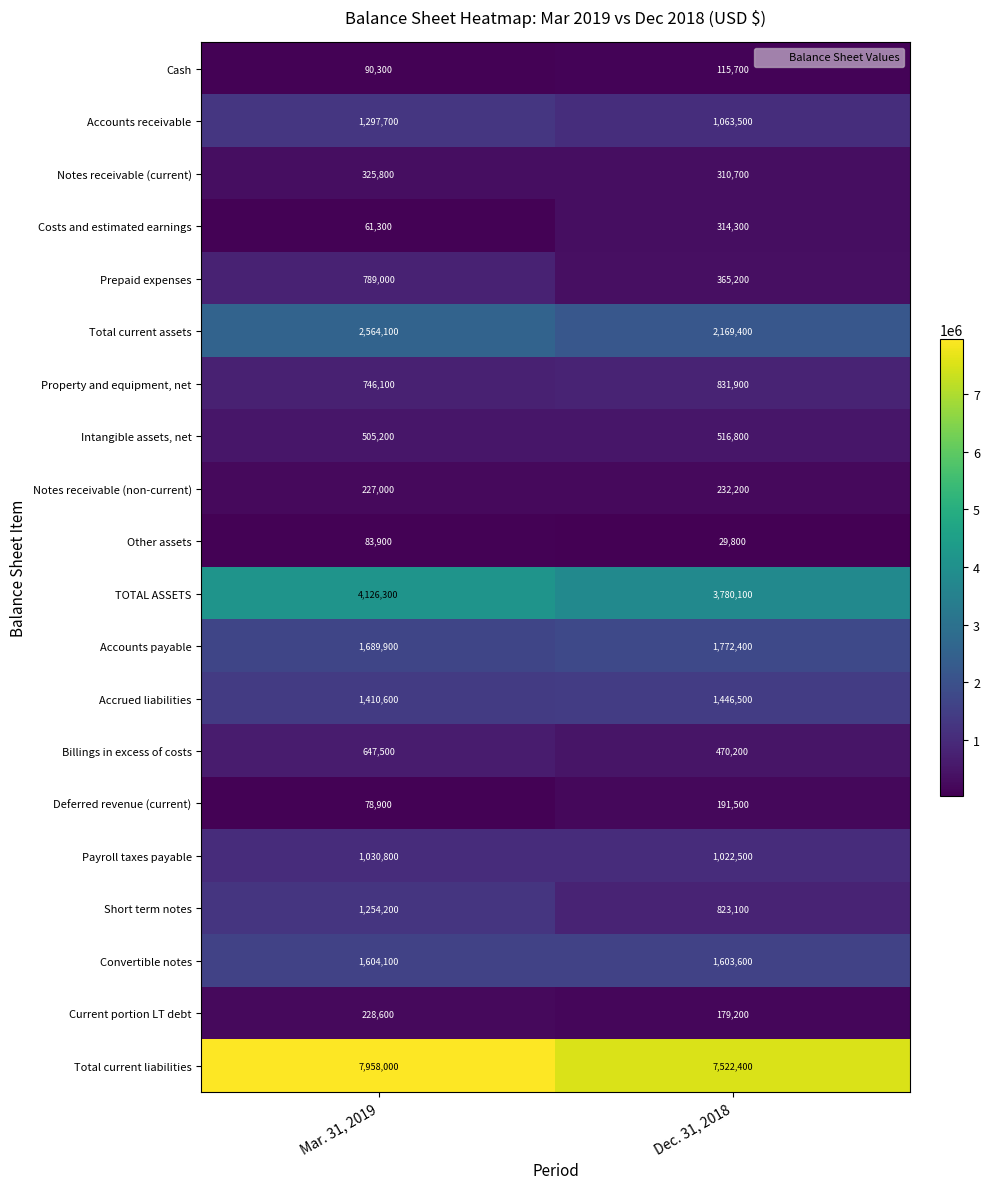

Rank the series by their maximum value, from highest to lowest.

Total current liabilities, TOTAL ASSETS, Total current assets, Accounts payable, Convertible notes, Accrued liabilities, Accounts receivable, Short term notes, Payroll taxes payable, Property and equipment, net, Prepaid expenses, Billings in excess of costs, Intangible assets, net, Notes receivable (current), Costs and estimated earnings, Notes receivable (non-current), Current portion LT debt, Deferred revenue (current), Cash, Other assets